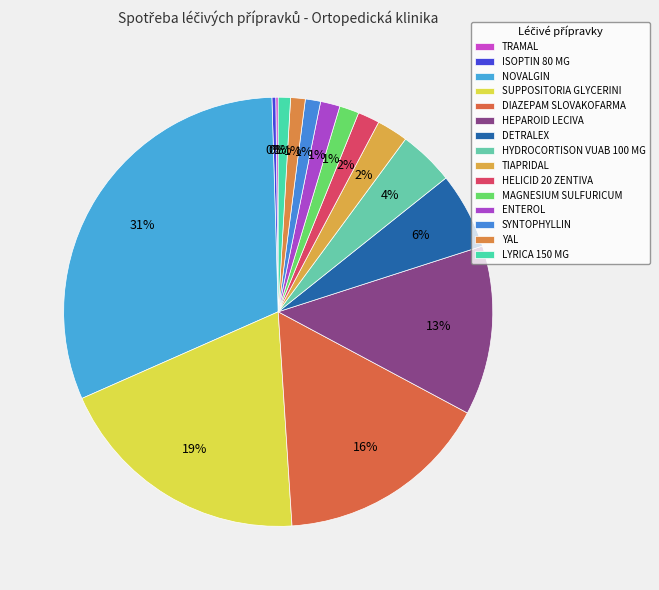

Is it true that DIAZEPAM SLOVAKOFARMA is 16% of the pie?

True